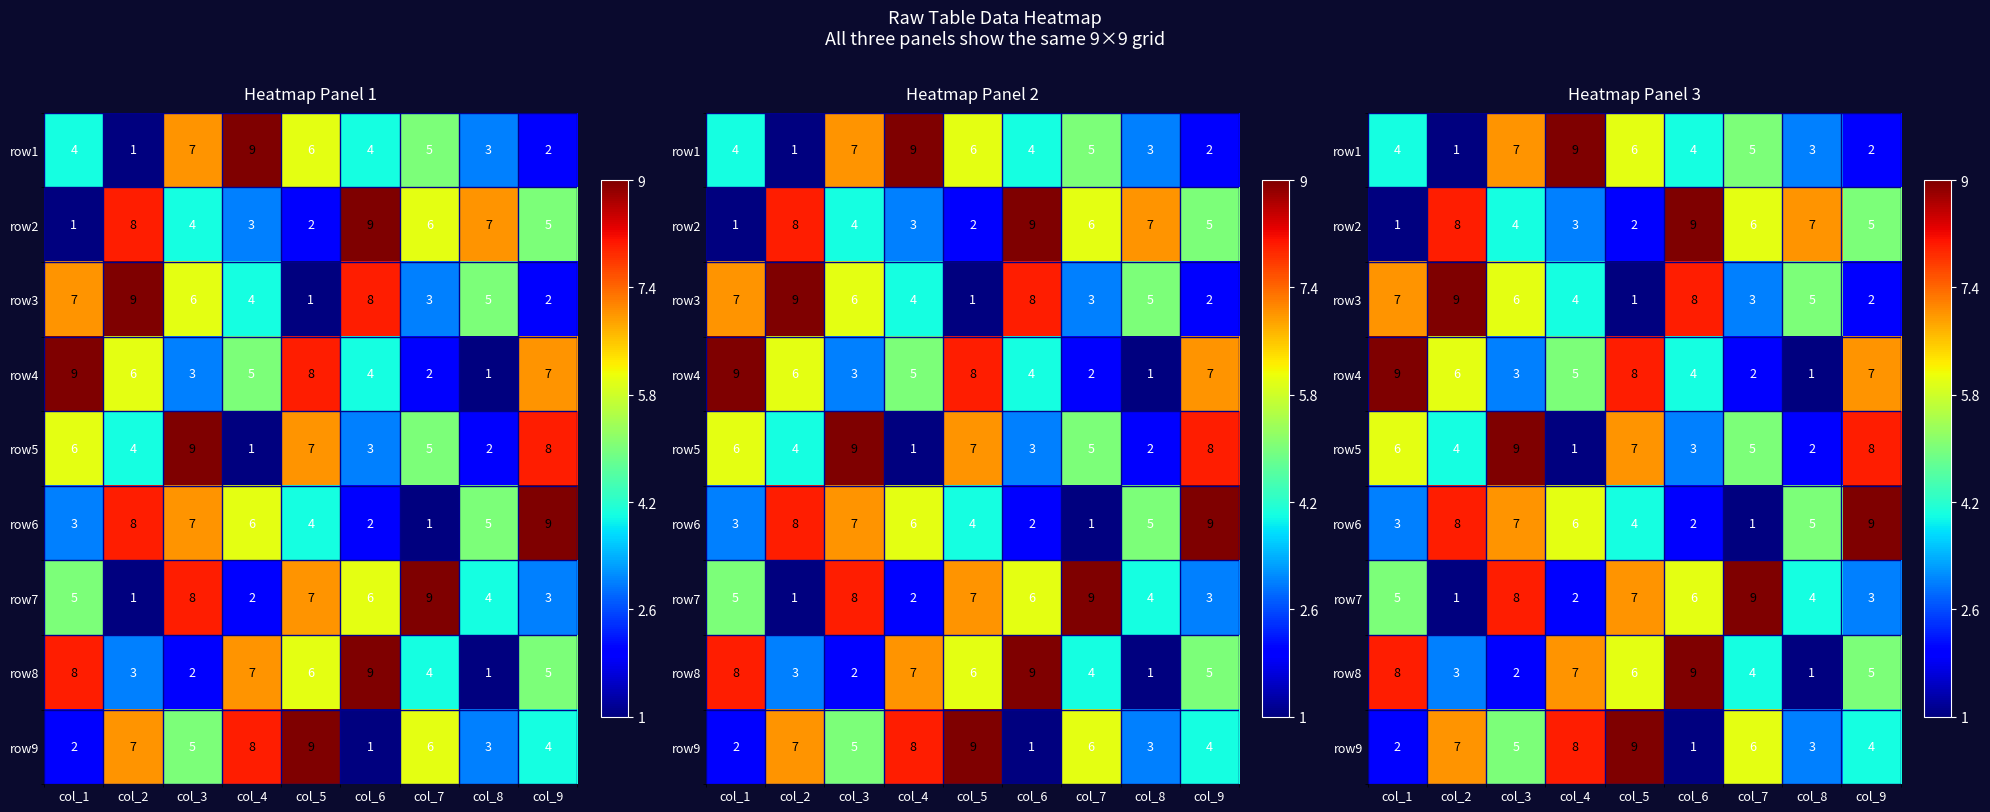

Between col_7 and col_5, which is larger?

col_5